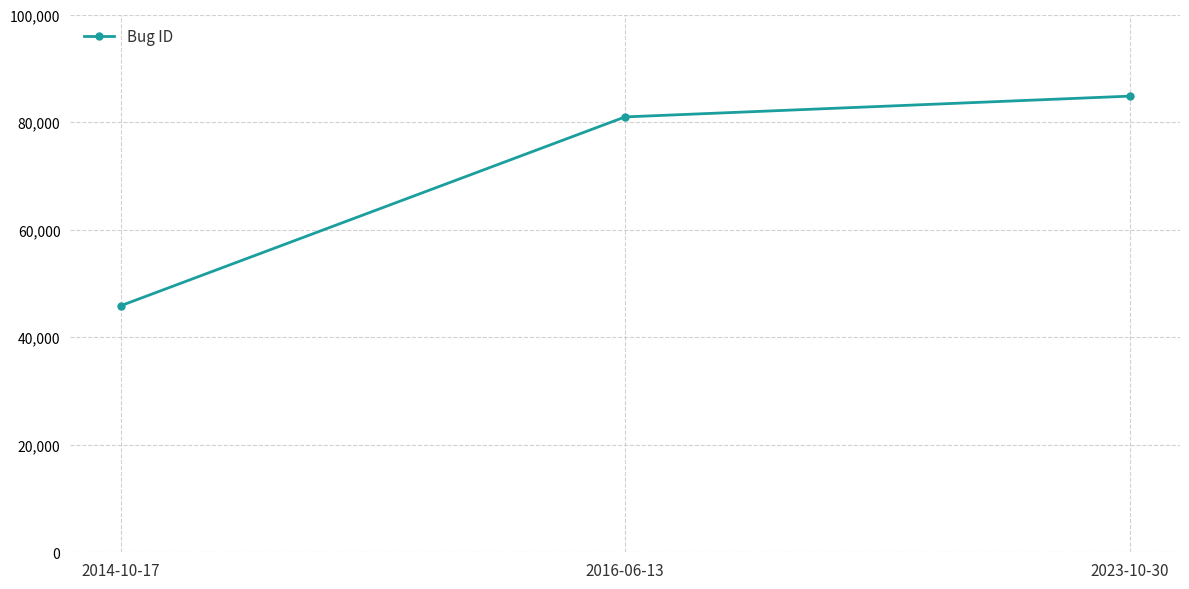

How many series are shown in this chart?

1